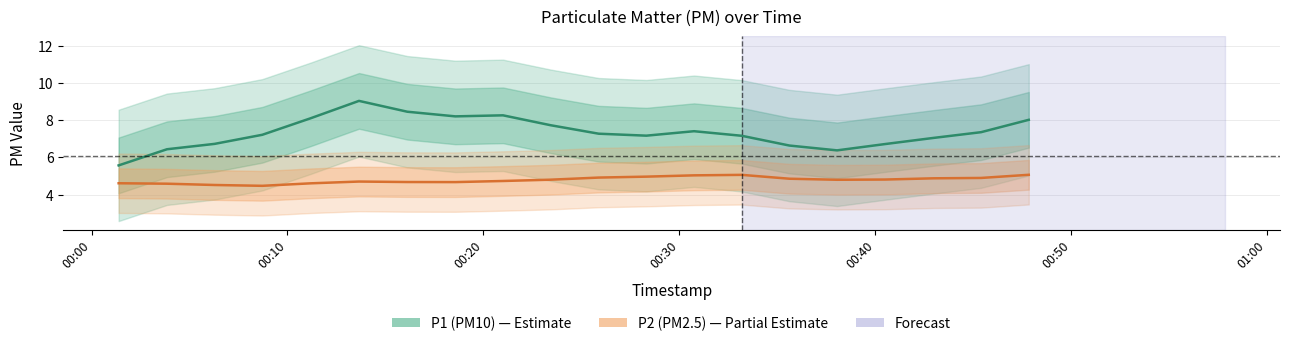

True or false: P2 (PM2.5) and P1 (PM10) intersect in this chart.

False